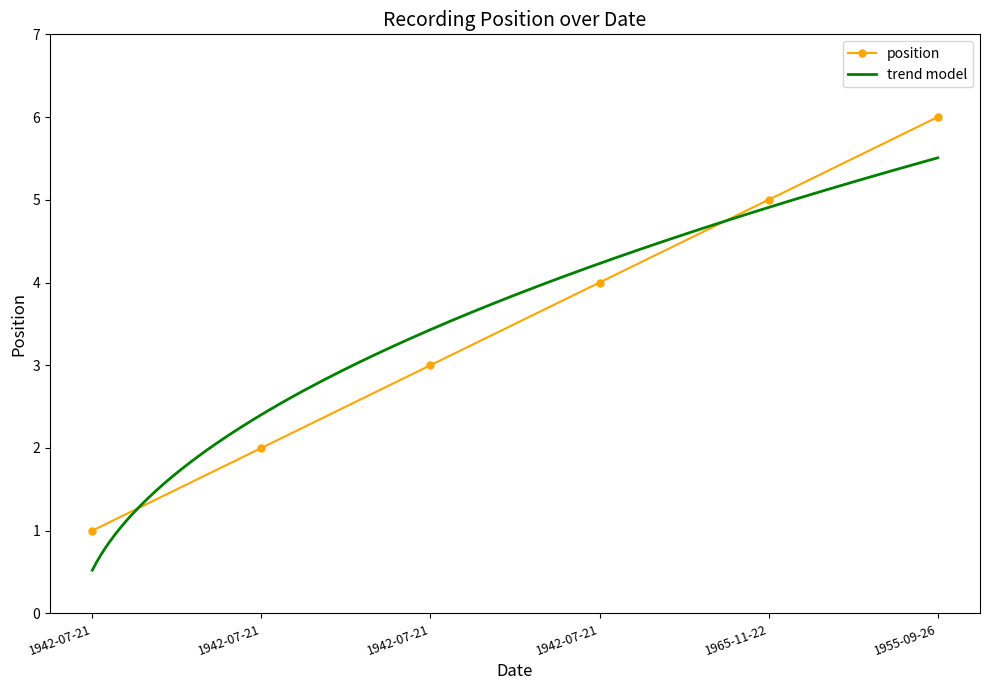

Reading right to left, transcribe all the data shown in this chart.

1955-09-26=6	1965-11-22=5	1942-07-21=4	1942-07-21=3	1942-07-21=2	1942-07-21=1